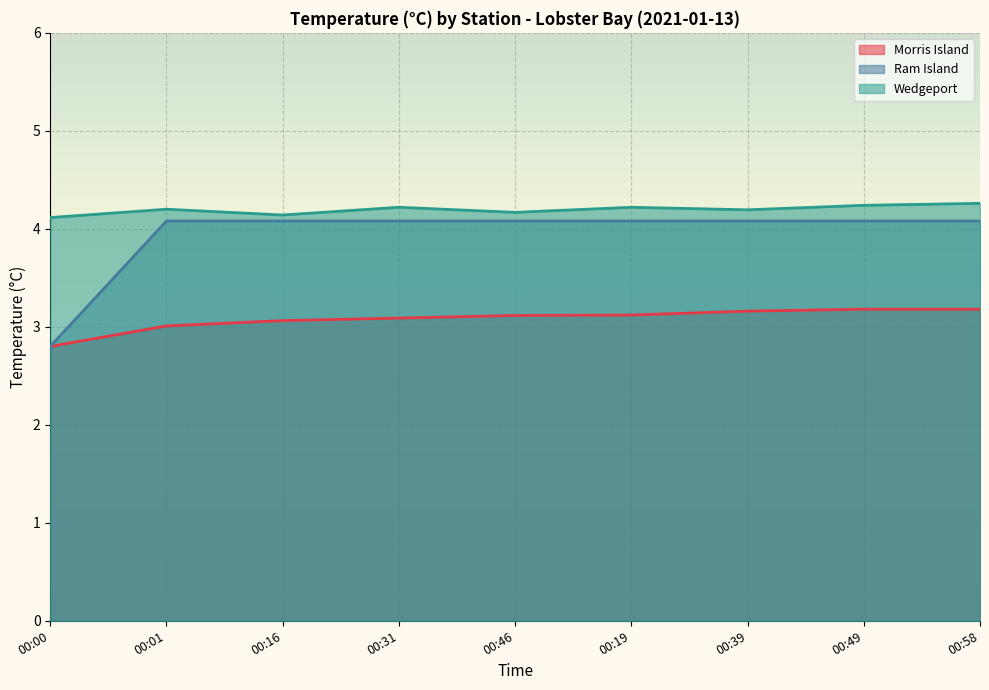

The value of Ram Island at 00:00 is 2.8. True or false?

True